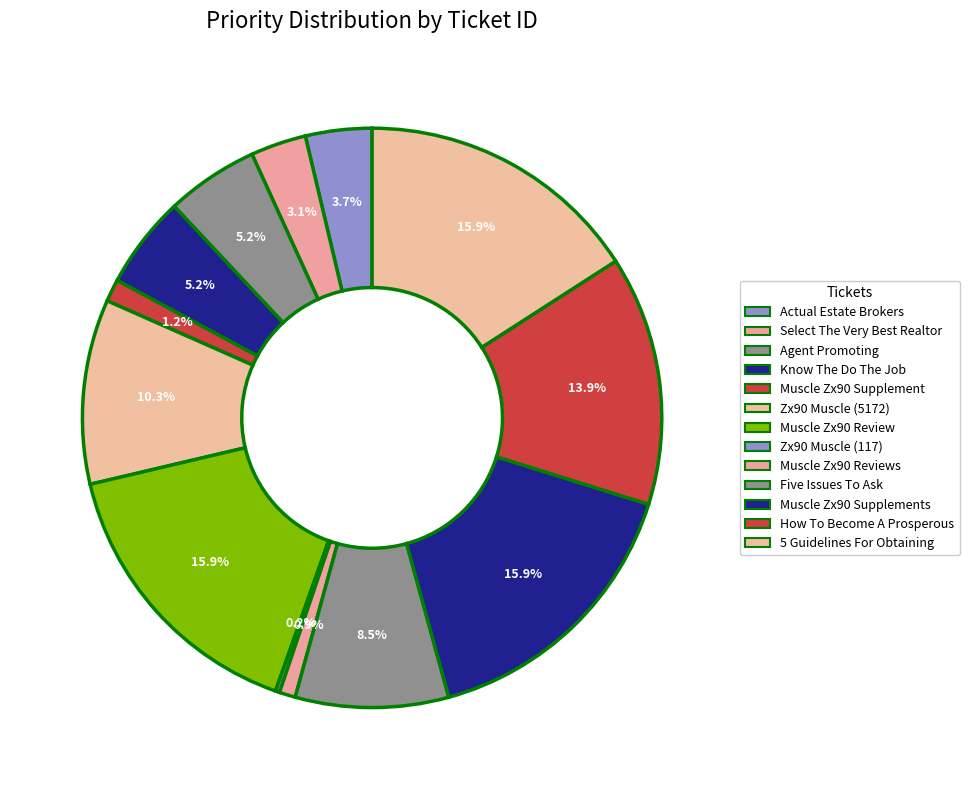

Do Five Issues To Ask and Know The Do The Job together represent more than half of the pie?

No